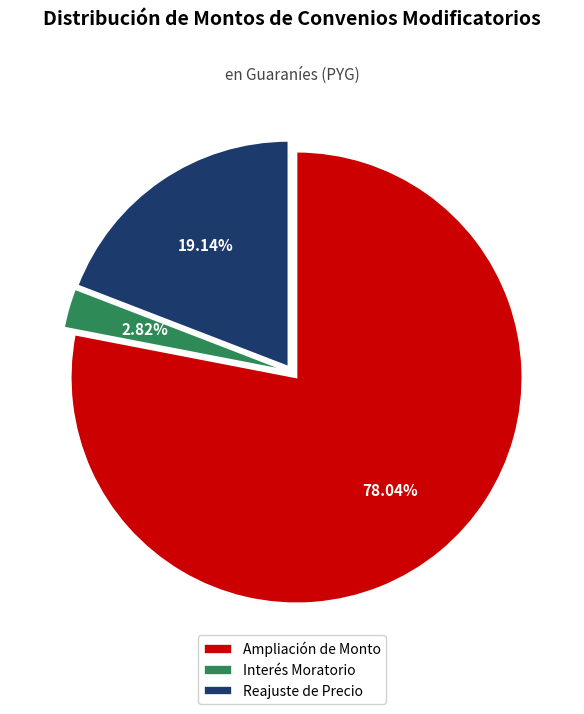

Rank the categories by value from lowest to highest.

Interés Moratorio, Reajuste de Precio, Ampliación de Monto